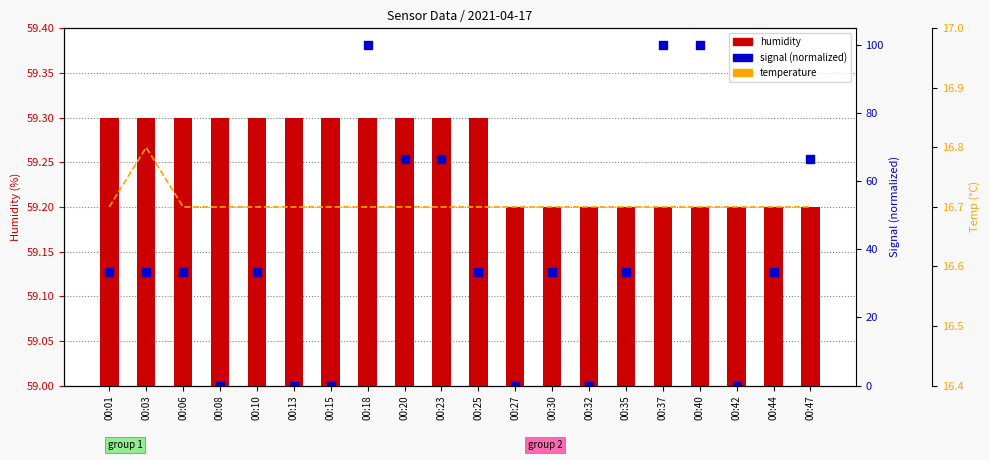

Which series contains the highest Y value?

signal (normalized)